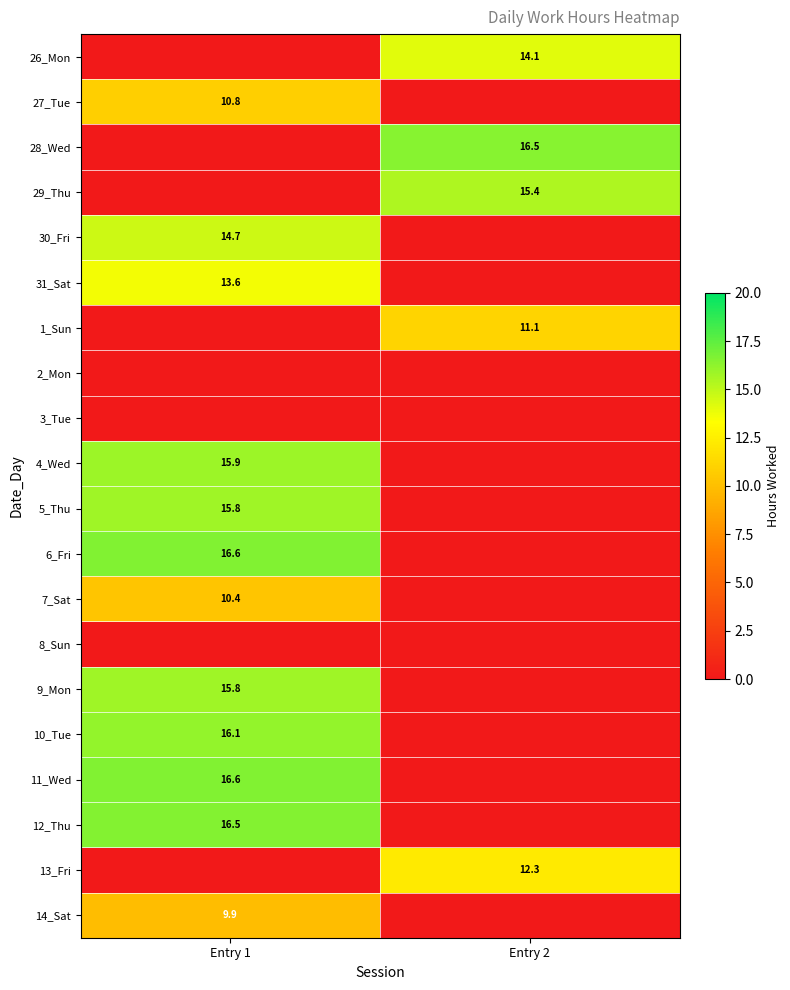

True or false: 13_Fri has a value of 19.3 at Entry 2.

False